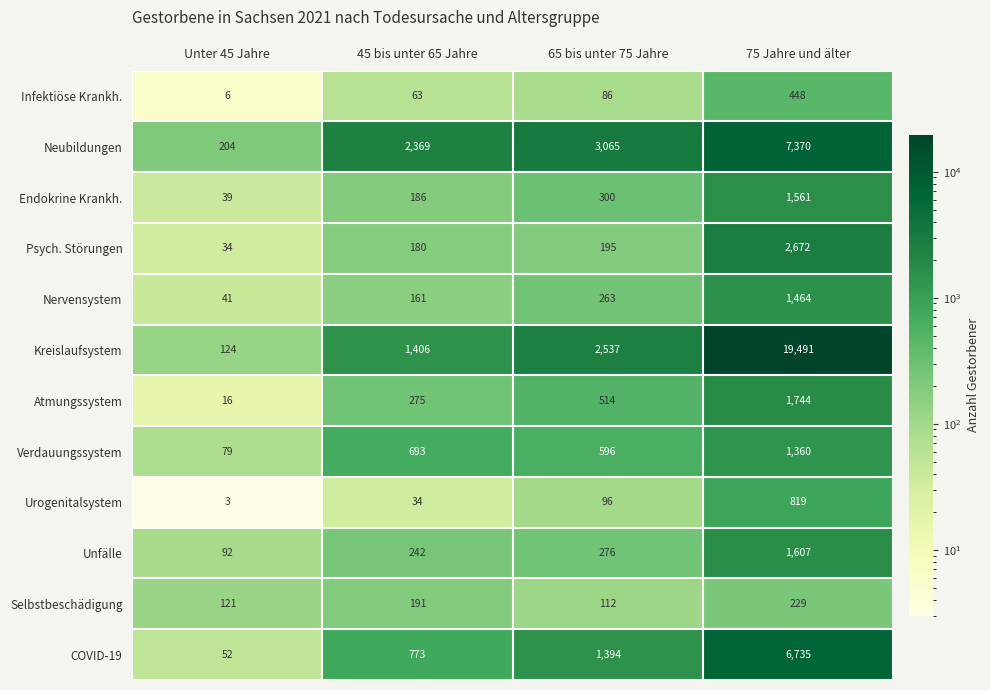

What is the total value across all series at 45 bis unter 65 Jahre?

6573